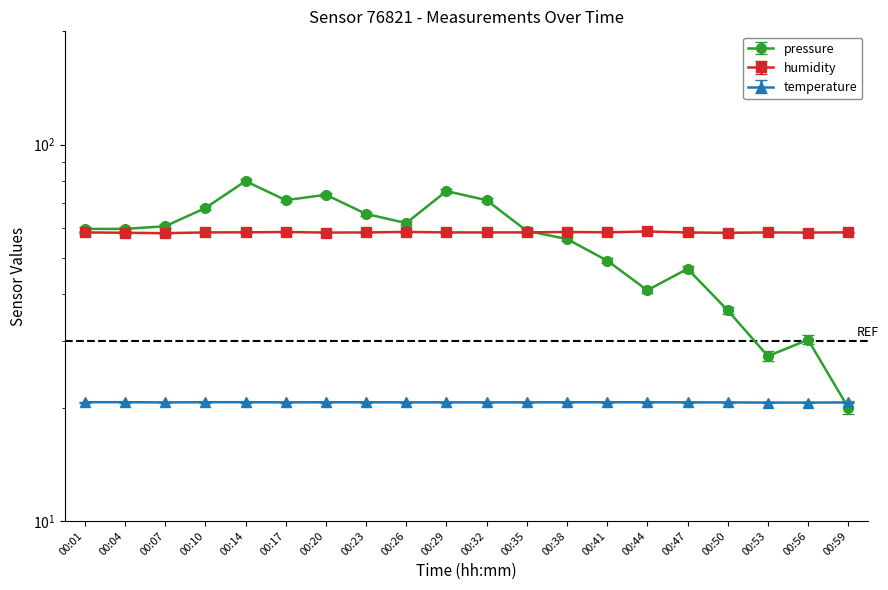

What is the total value across all series at 00:56?

109.3